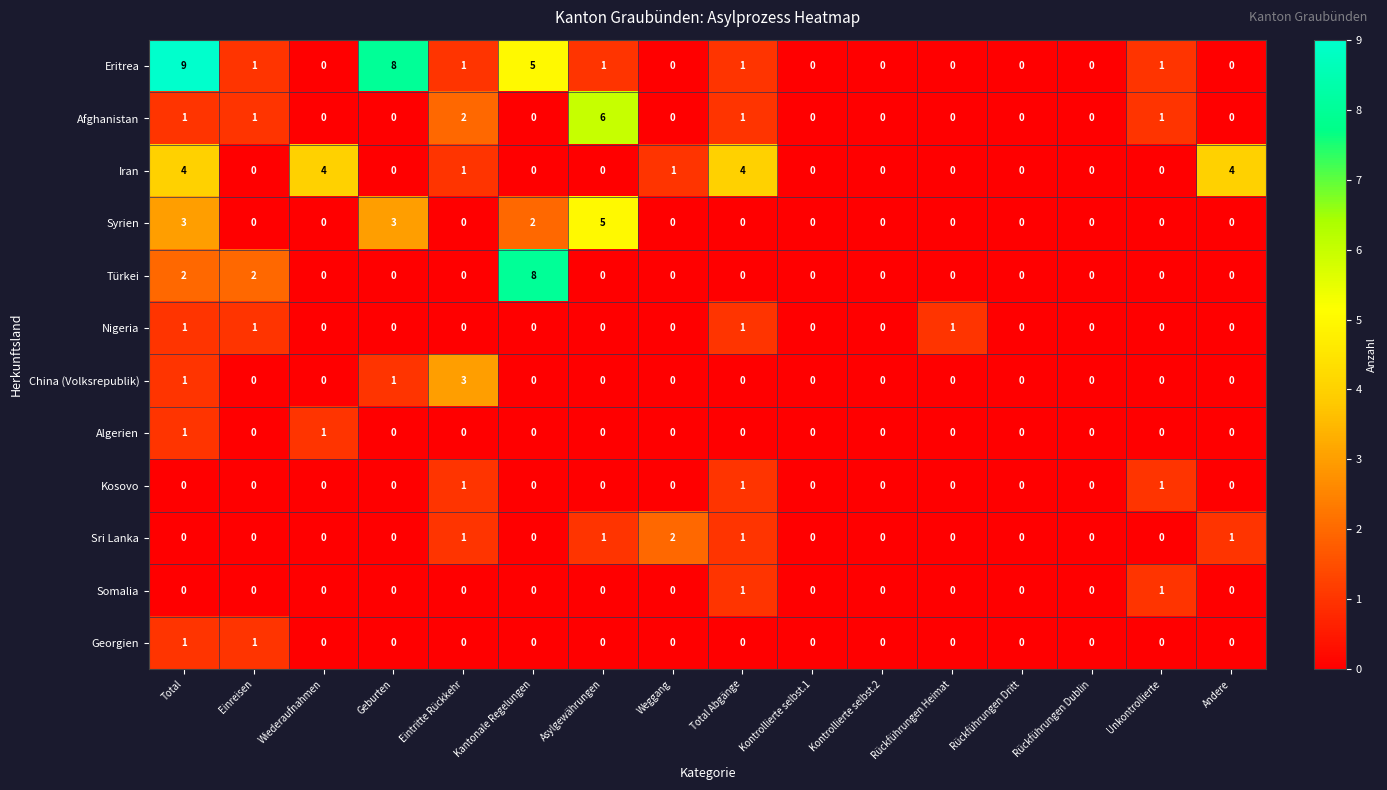

Which series has the largest total across all categories?

Eritrea